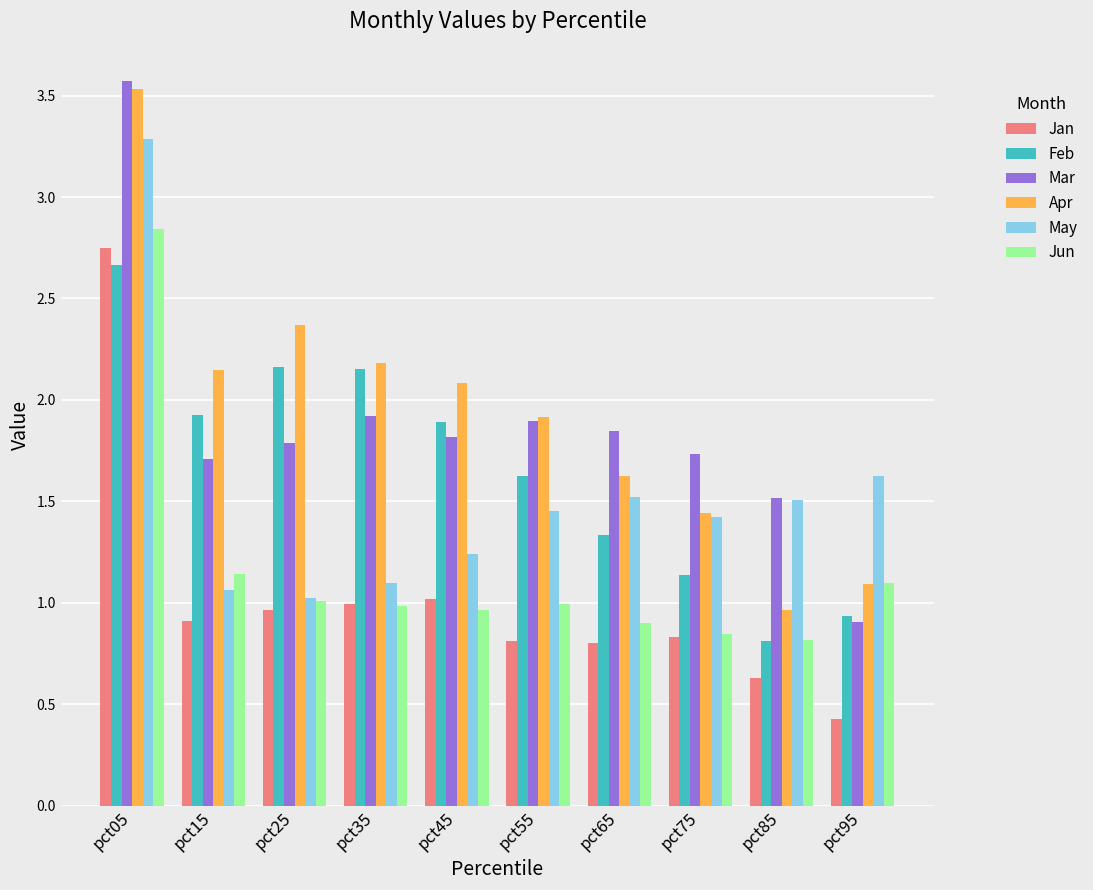

What is the greatest value displayed?

3.6